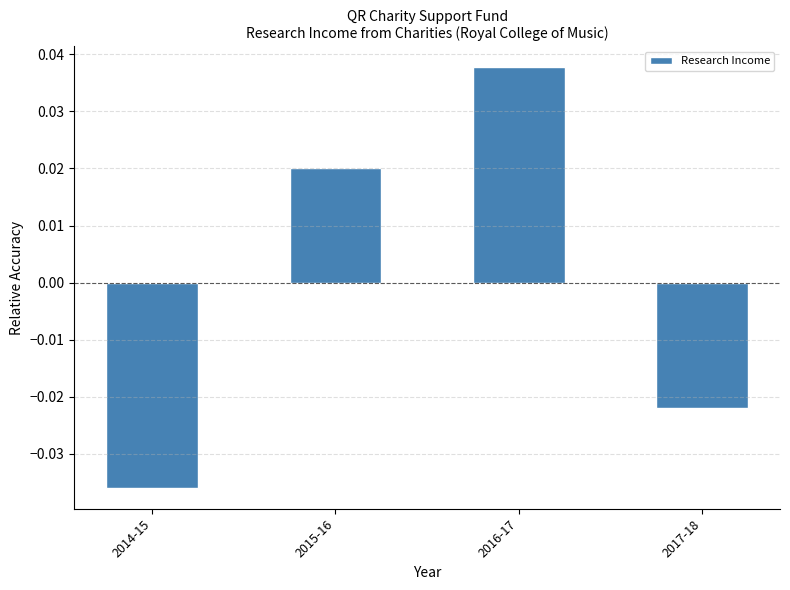

True or false: the data shows 0.1 at 2016-17.

False